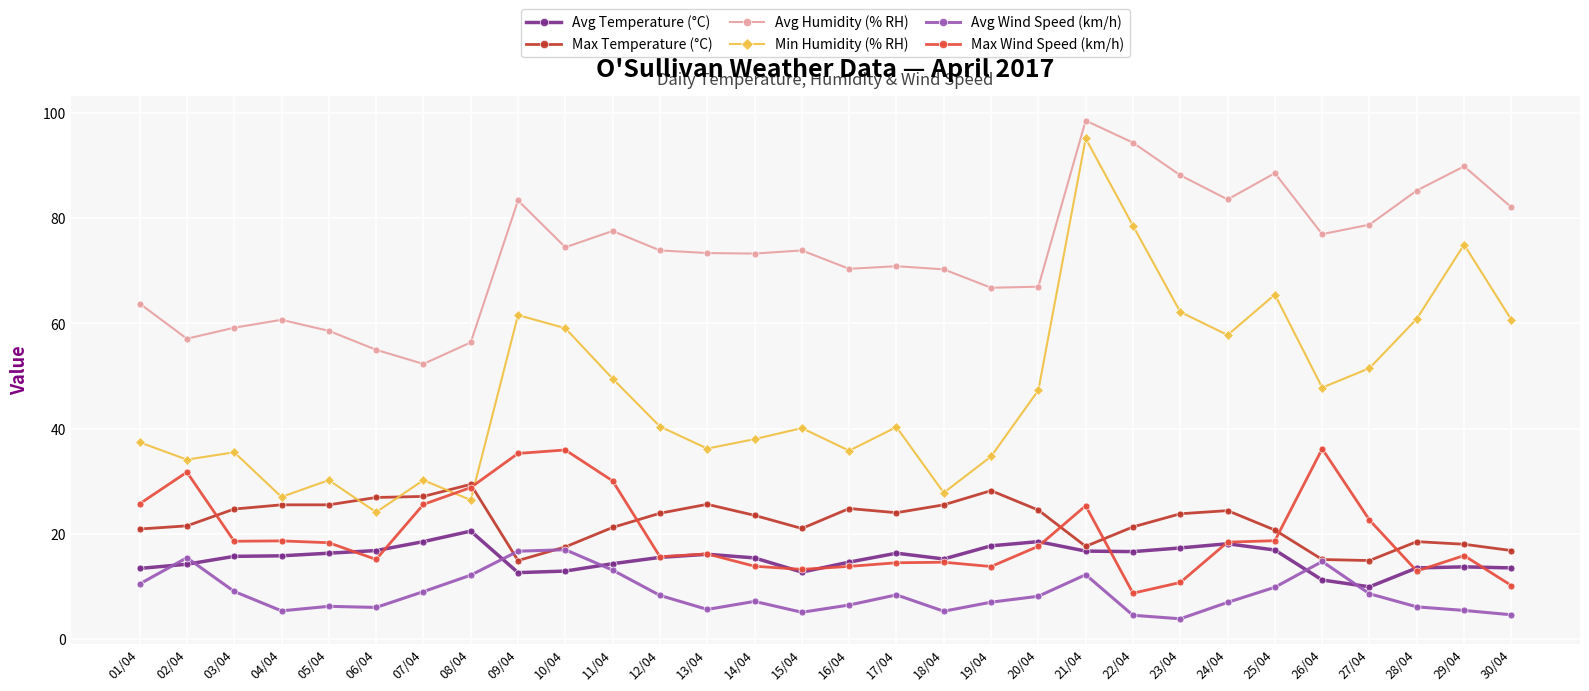

What is the label of the 14th point from the right?

17/04